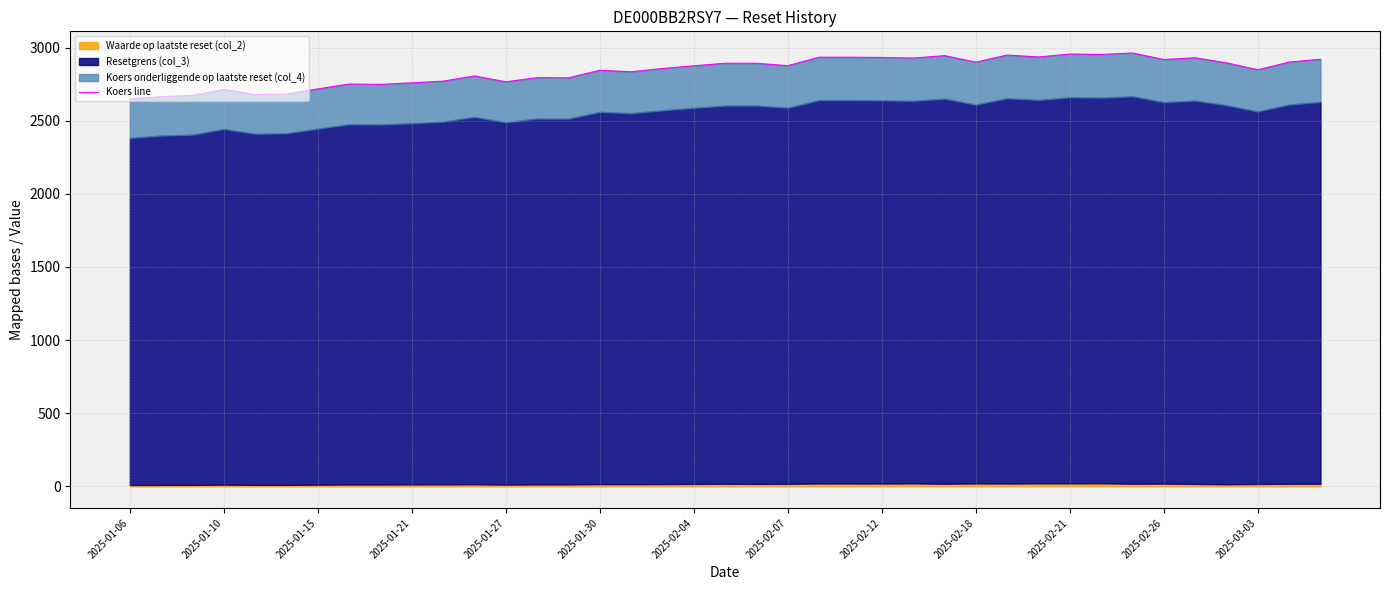

What position from the left is 16?

17